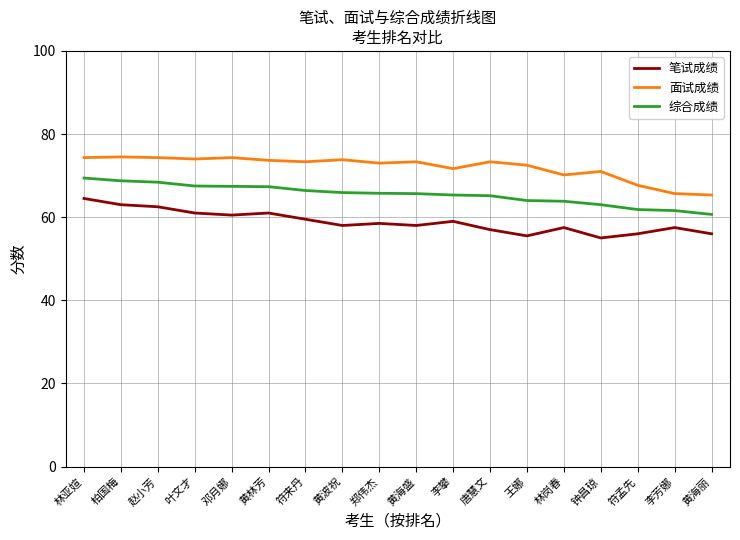

What value does the 综合成绩 series have at 王娜?

64.0